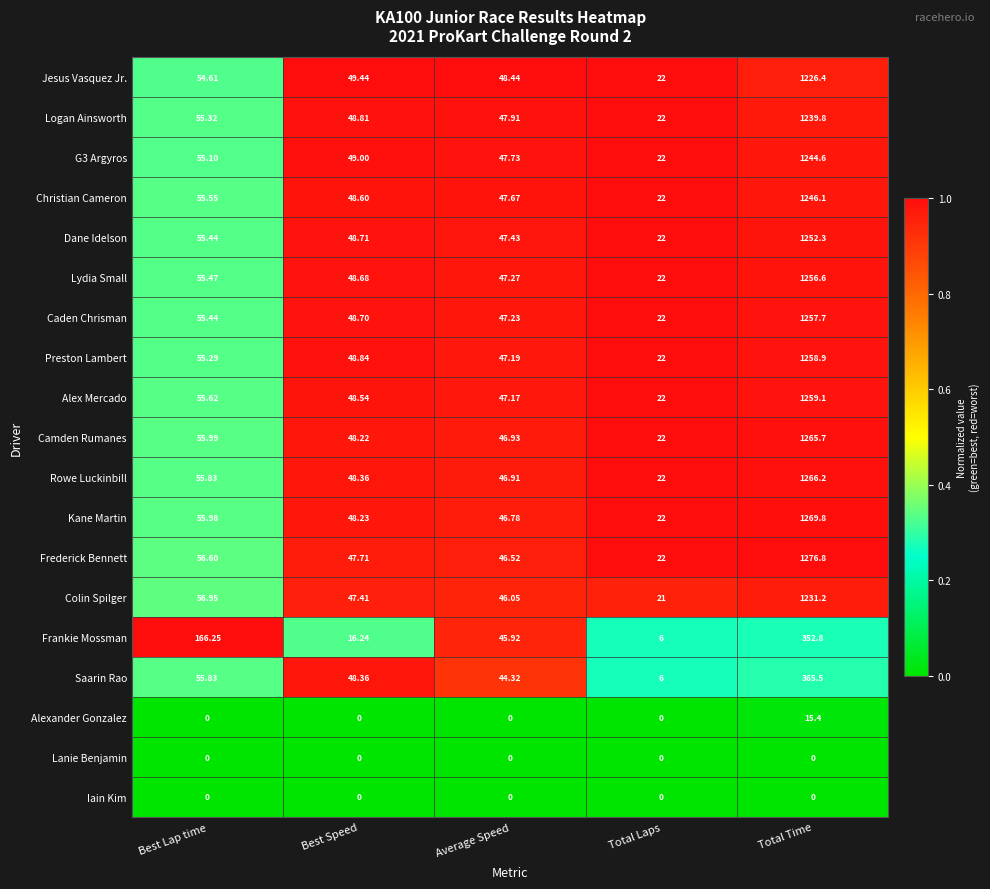

What is the difference between the highest and lowest values at Best Speed?

49.4